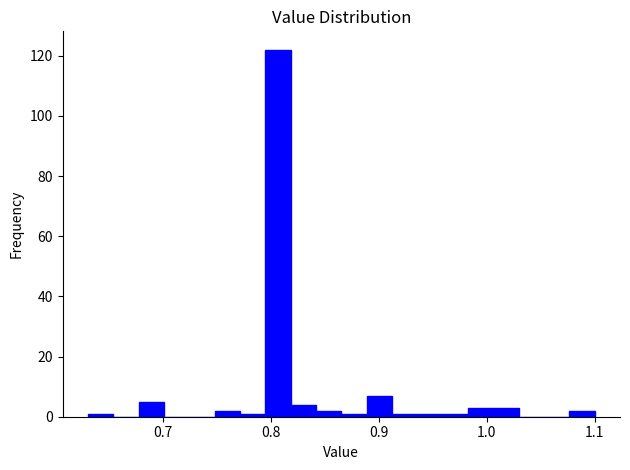

Read against the x-axis, roughly where is the centre of the tallest bar?

0.81